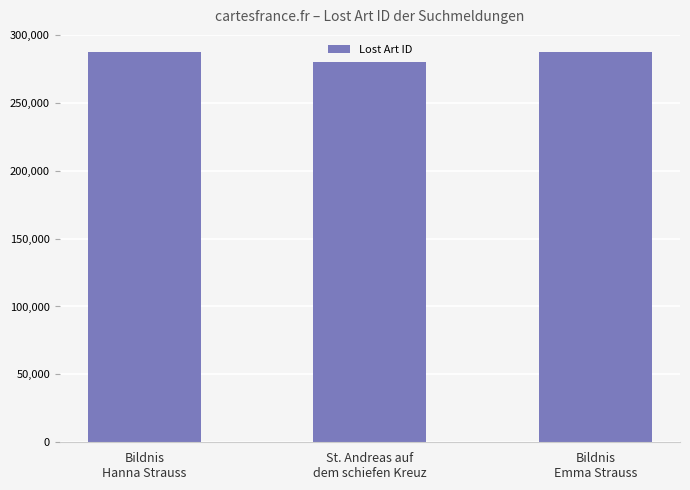

How many bars are there in total?

3